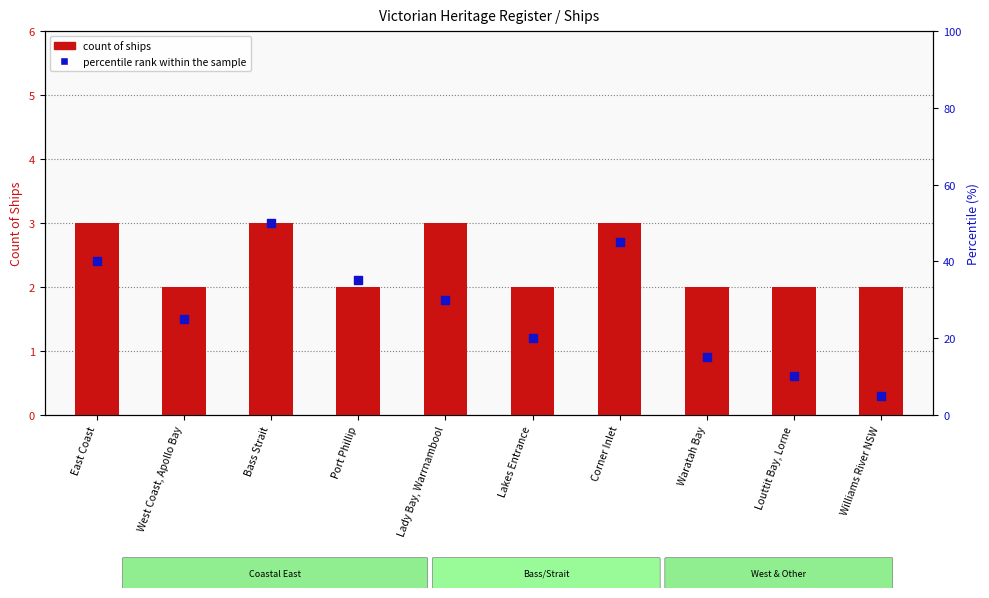

Which series has the widest spread of Y values?

percentile rank within the sample